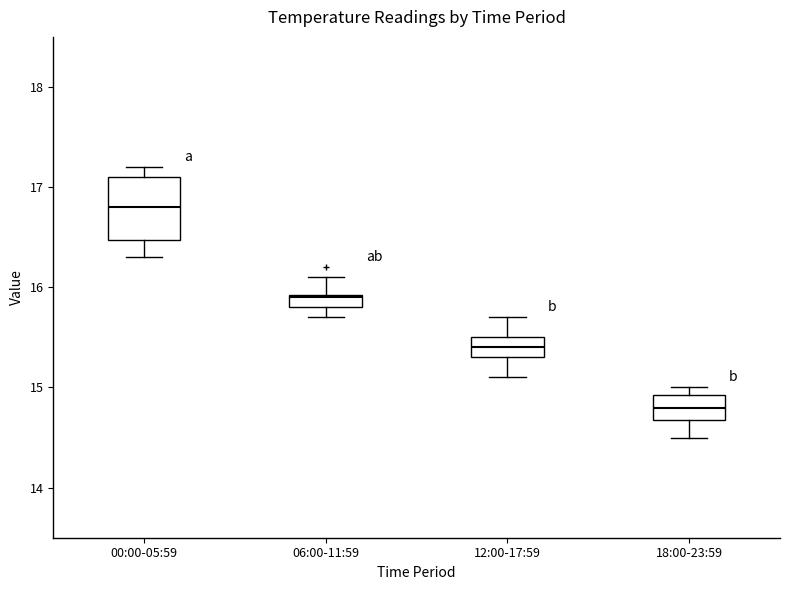

Where is the upper edge of the box for 12:00-17:59 on the y-axis? The values are not printed on the chart, so give them approximately, as read against the axis.

15.5